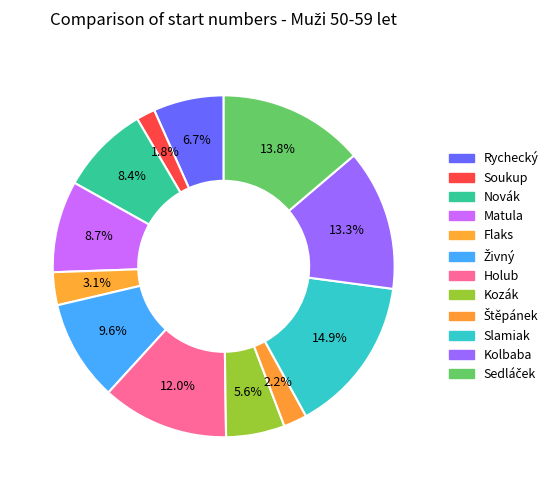

To the nearest percent, what is the difference between the largest and smallest slice percentages?

13%